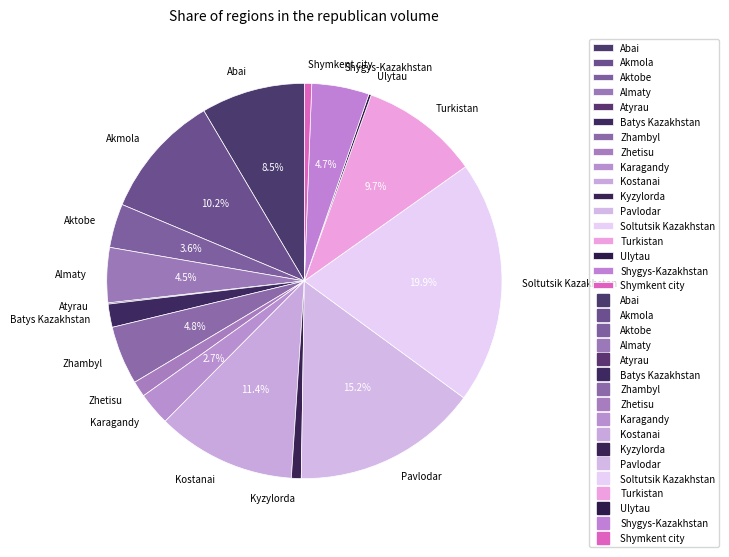

What percentage is NOT represented by Zhambyl?

95.2%